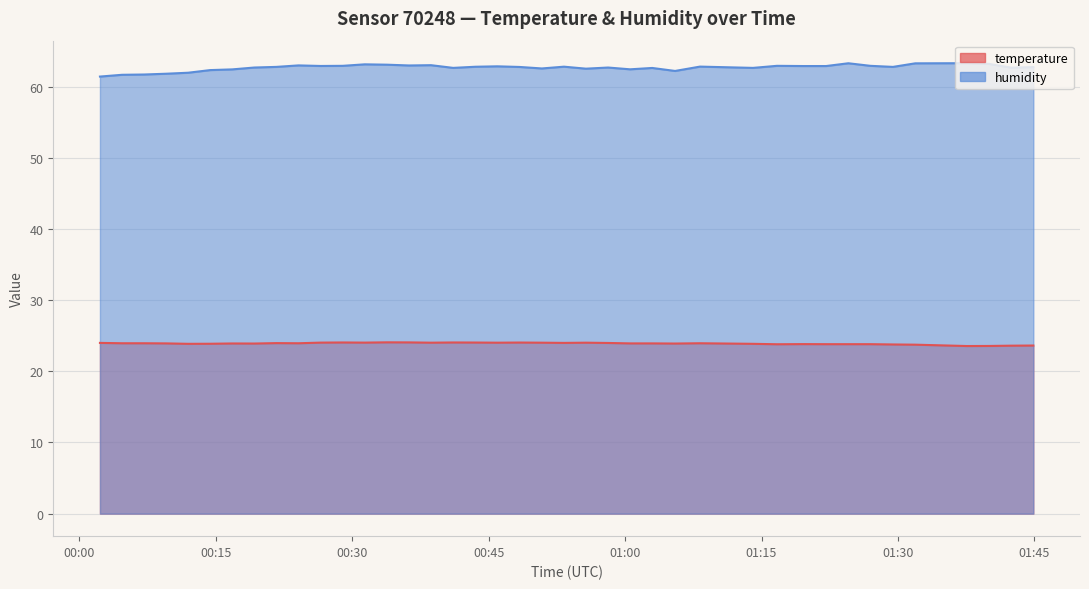

Does the chart display data point markers on the line(s)?

No